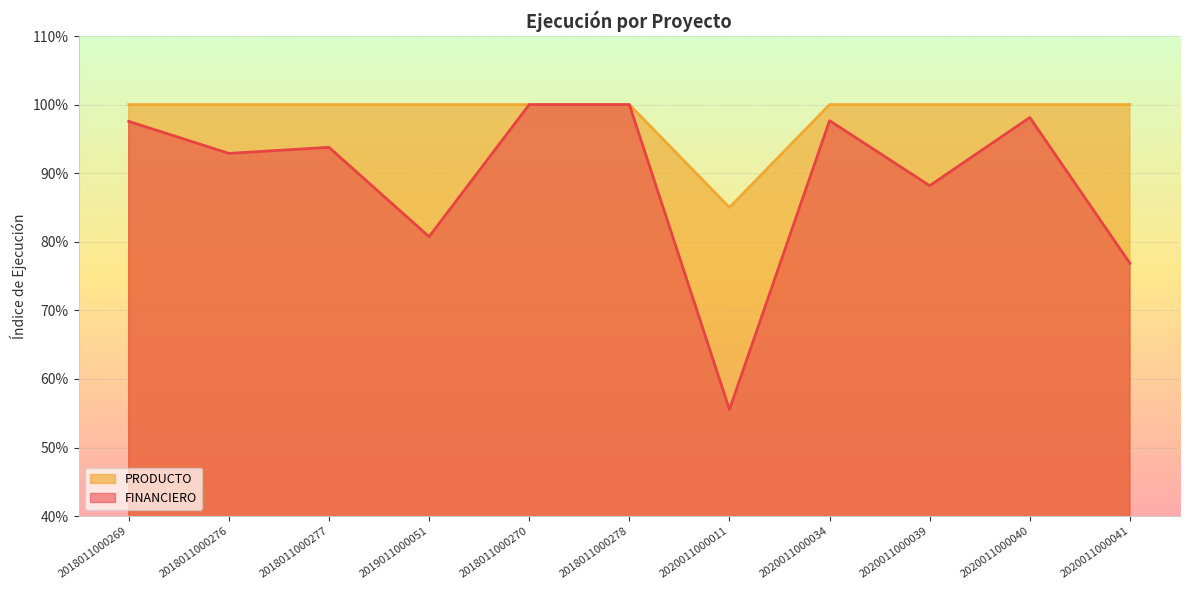

Reading right to left, transcribe all the data shown in this chart.

FINANCIERO: 2020011000041=0.8	2020011000040=1.0	2020011000039=0.9	2020011000034=1.0	2020011000011=0.6	2018011000278=1.0	2018011000270=1.0	2019011000051=0.8	2018011000277=0.9	2018011000276=0.9	2018011000269=1.0
PRODUCTO: 2020011000041=1.0	2020011000040=1.0	2020011000039=1.0	2020011000034=1.0	2020011000011=0.8	2018011000278=1.0	2018011000270=1.0	2019011000051=1.0	2018011000277=1.0	2018011000276=1.0	2018011000269=1.0